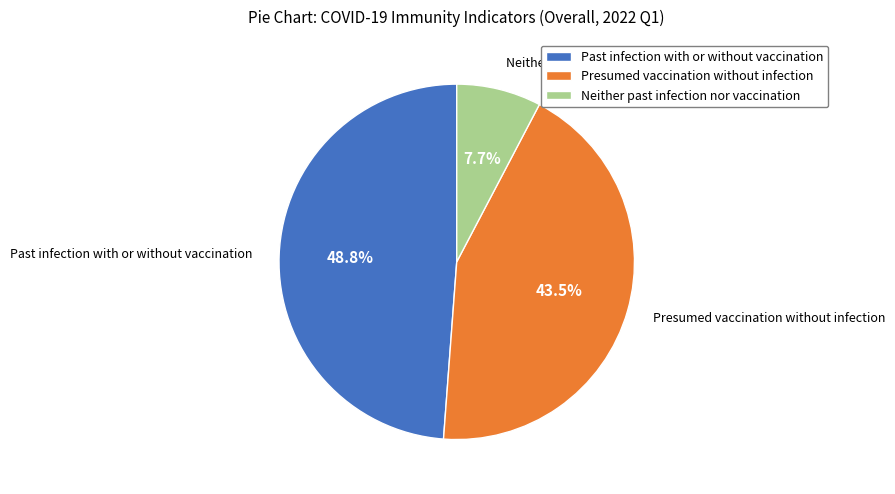

Is it true that Past infection with or without vaccination is 49% of the pie?

True